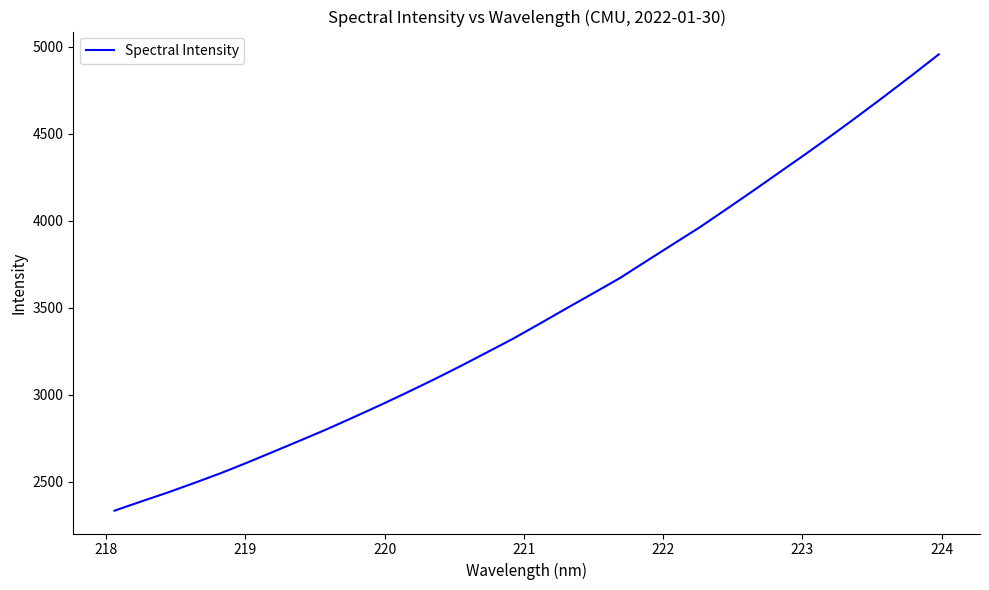

What is the greatest value displayed?

4955.8